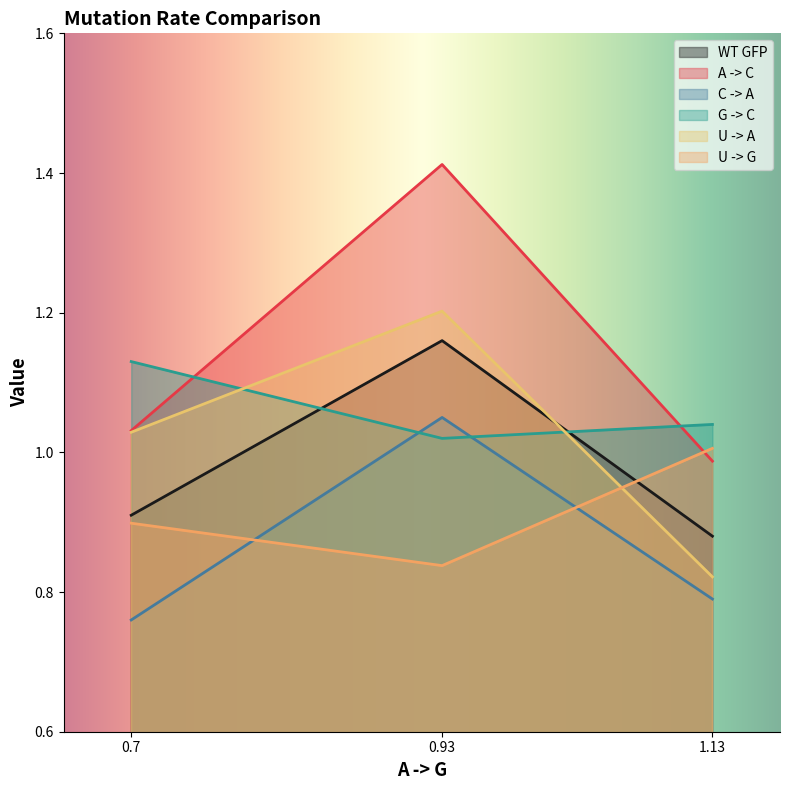

At how many categories does at least one series exceed 0?

3